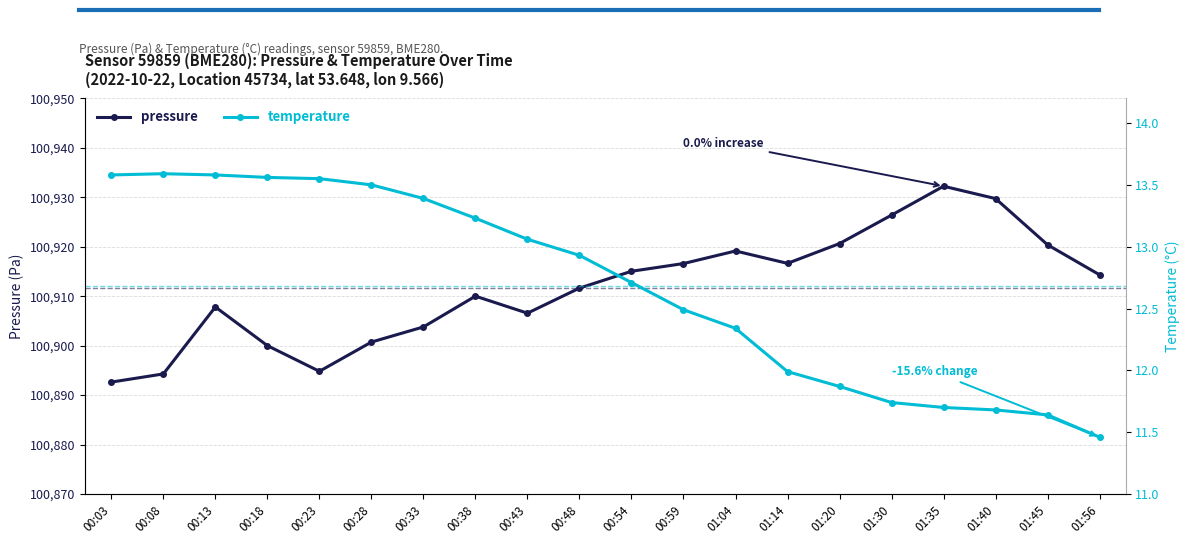

What position from the right is 00:08?

19